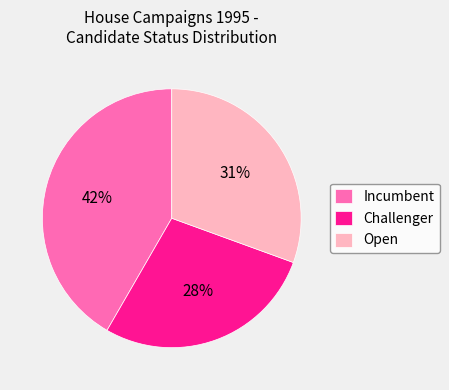

How many slices are in this pie chart?

3